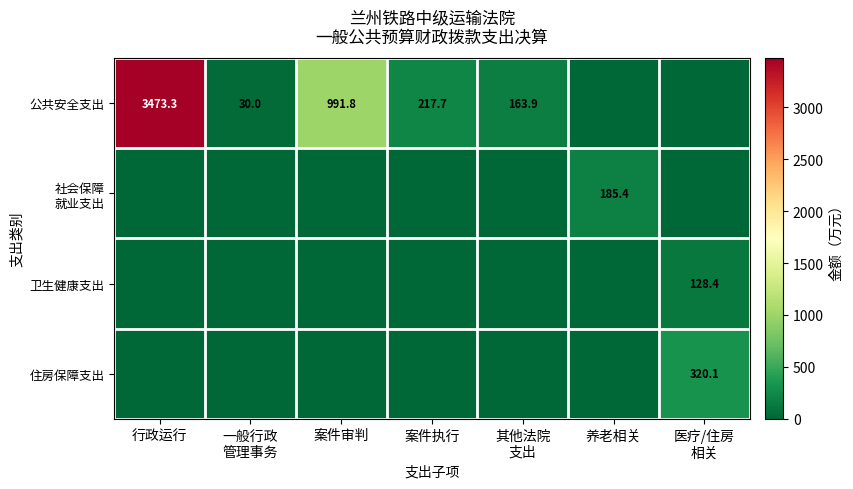

Count the number of categories in the chart.

7